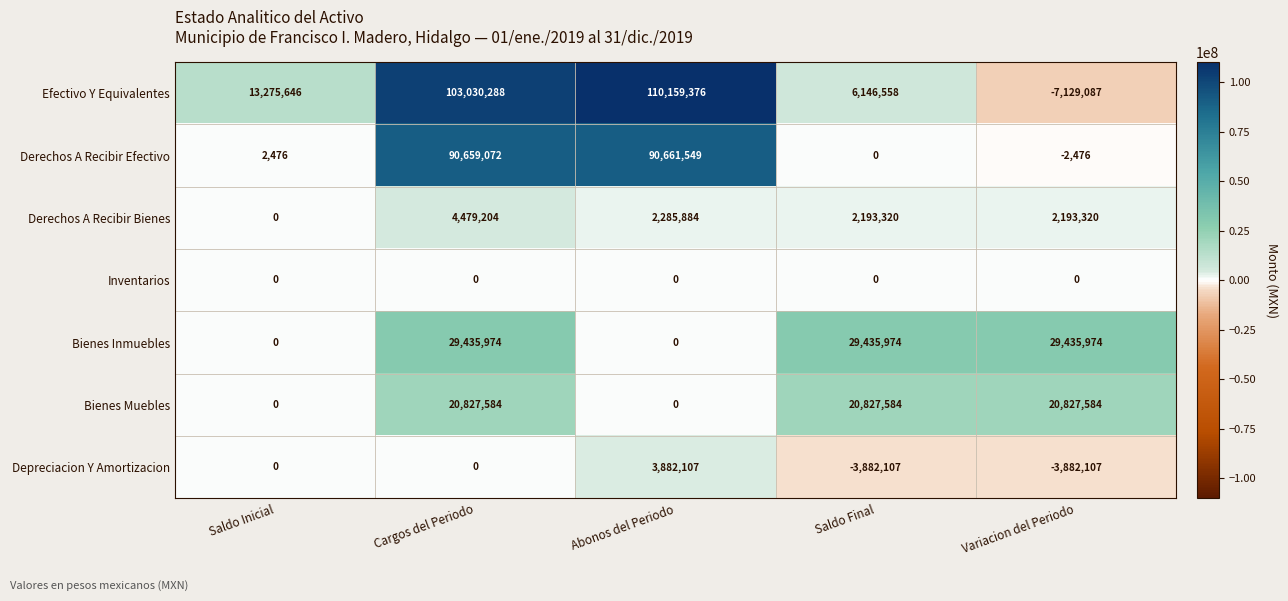

At Variacion del Periodo, list the series in order from largest to smallest.

Bienes Inmuebles, Bienes Muebles, Derechos A Recibir Bienes, Inventarios, Derechos A Recibir Efectivo, Depreciacion Y Amortizacion, Efectivo Y Equivalentes